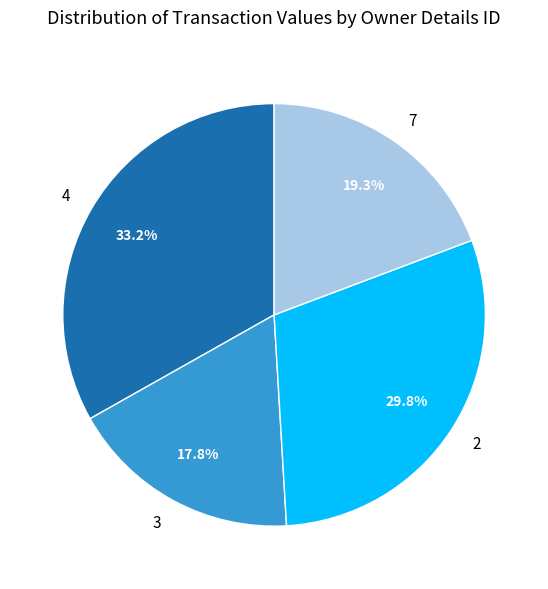

What percentage is NOT represented by 4?

66.8%